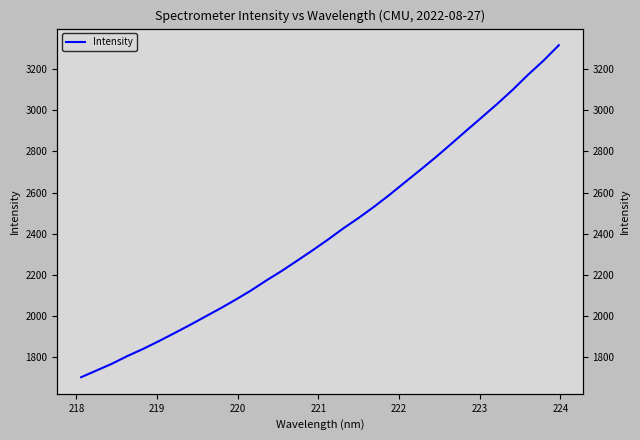

What is the difference between the maximum and minimum values?

1617.1